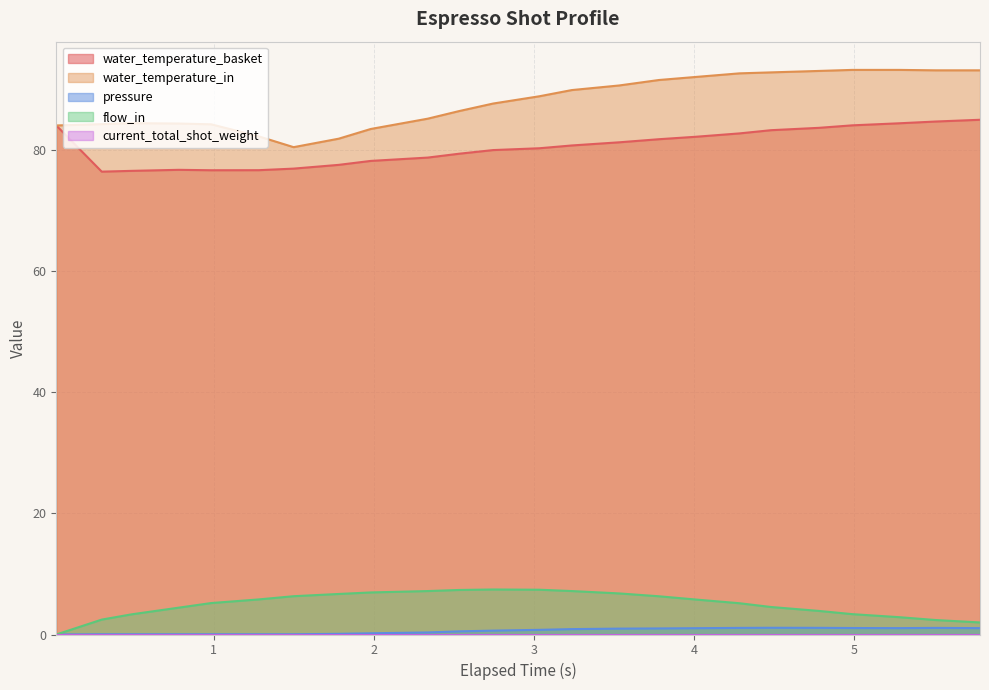

What is the difference between the second highest and second lowest values in the pressure series?

1.1